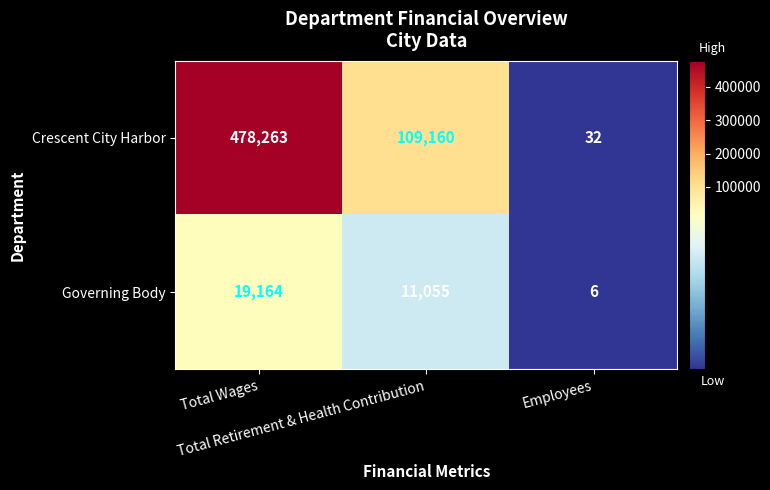

Between Total Wages and Employees, which series saw the biggest shift?

Crescent City Harbor